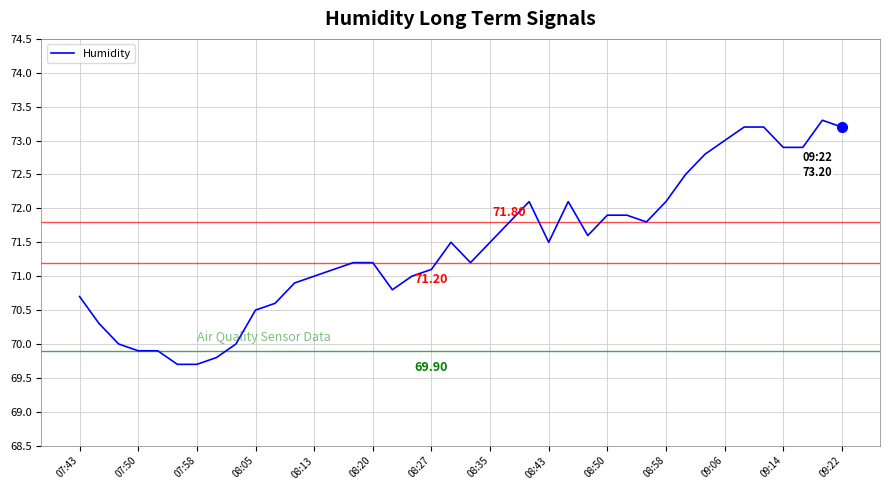

Reading left to right, extract all data points from this chart.

70.7	70.3	70.0	69.9	69.9	69.7	69.7	69.8	70.0	70.5	70.6	70.9	71.0	71.1	71.2	71.2	70.8	71.0	71.1	71.5	71.2	71.5	71.8	72.1	71.5	72.1	71.6	71.9	71.9	71.8	72.1	72.5	72.8	73.0	73.2	73.2	72.9	72.9	73.3	73.2